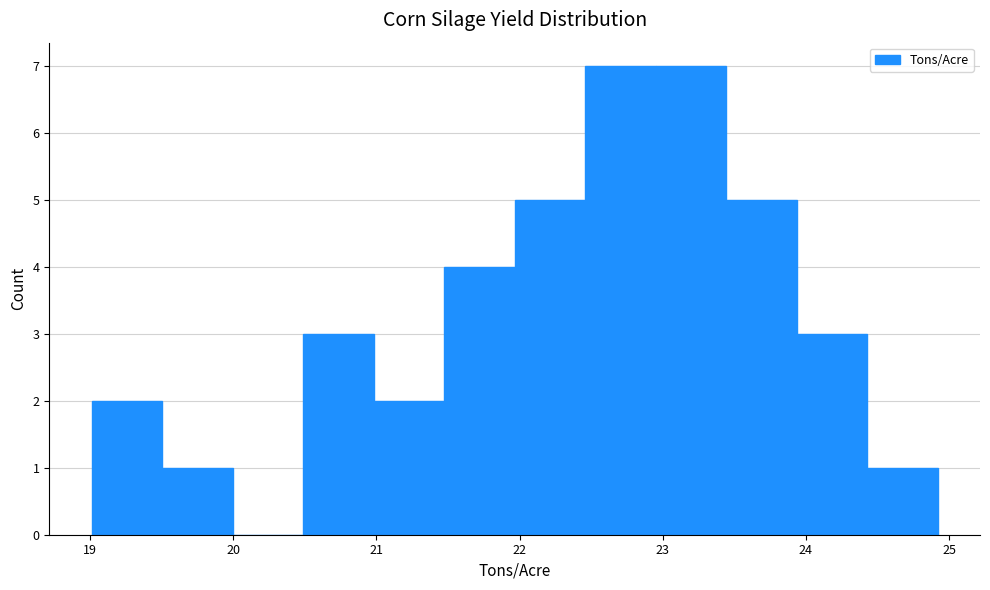

Reading left to right, transcribe this chart: for each bar, give the range it covers on the x-axis and its height. Neither the bar edges nor the heights are printed on the chart, so give them approximately, as read against the axes.

19.0 to 19.5: 2
19.5 to 20.0: 1
20.0 to 20.5: 0
20.5 to 21.0: 3
21.0 to 21.5: 2
21.5 to 22.0: 4
22.0 to 22.5: 5
22.5 to 23.0: 7
23.0 to 23.4: 7
23.4 to 23.9: 5
23.9 to 24.4: 3
24.4 to 24.9: 1